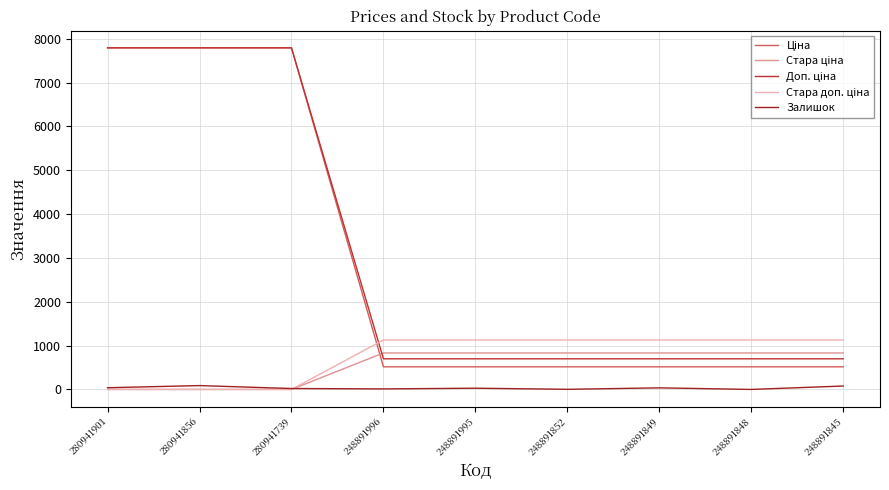

Which series has the largest total across all categories?

Доп. ціна